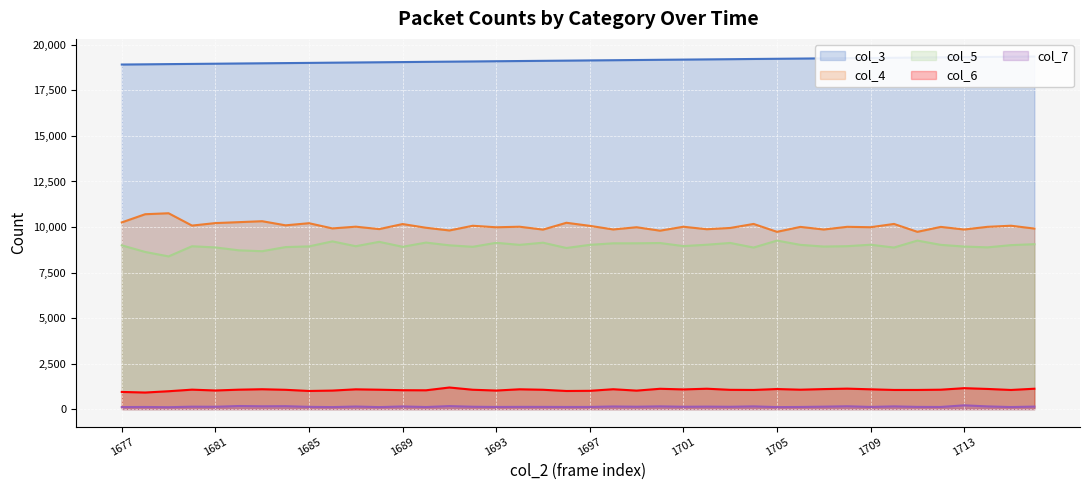

At which category does the chart reach its minimum across all series?

1685